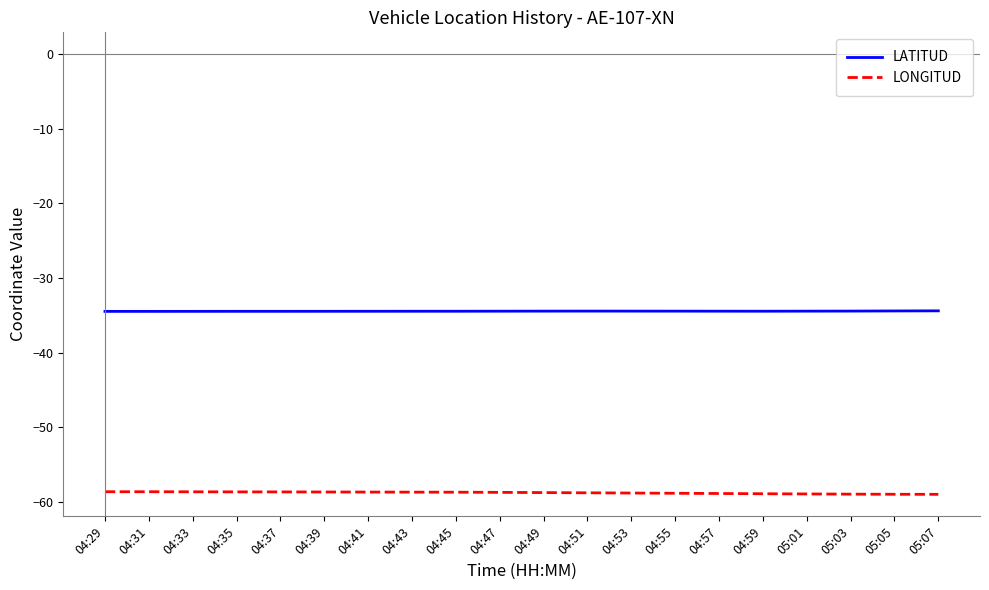

True or false: LATITUD and LONGITUD intersect in this chart.

False